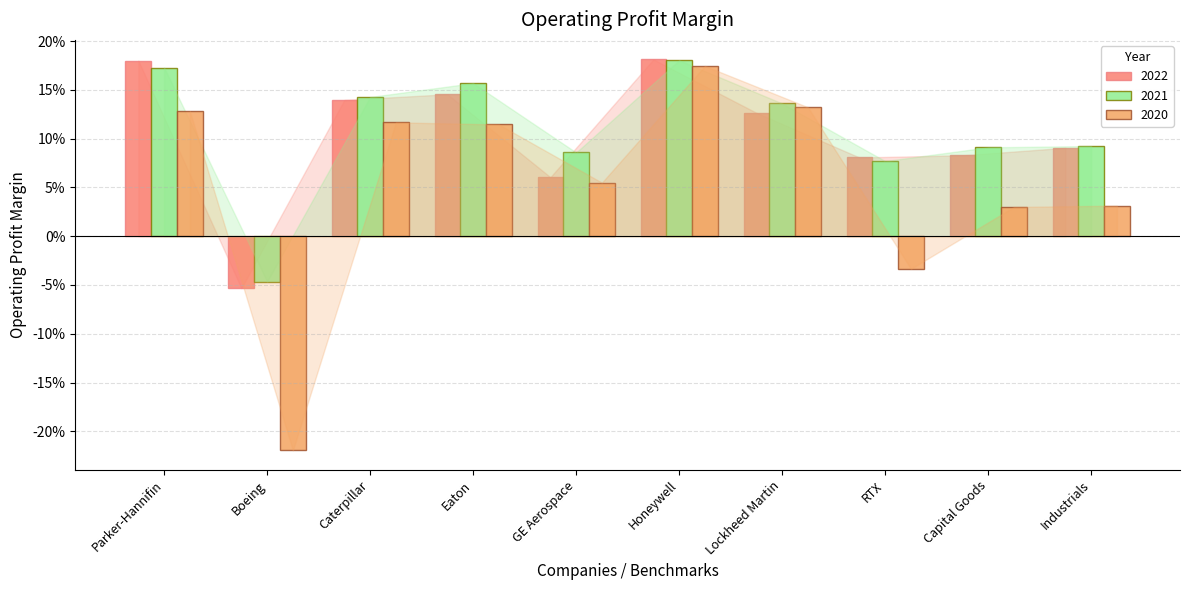

What are all the series names shown in the legend?

2022, 2021, 2020